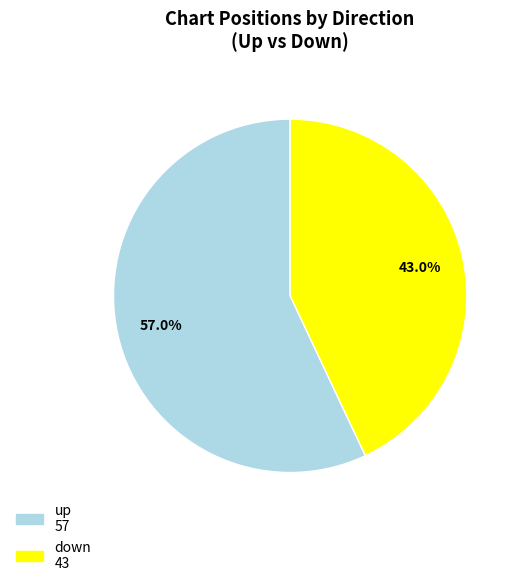

To the nearest percent, what is the average slice percentage?

50%